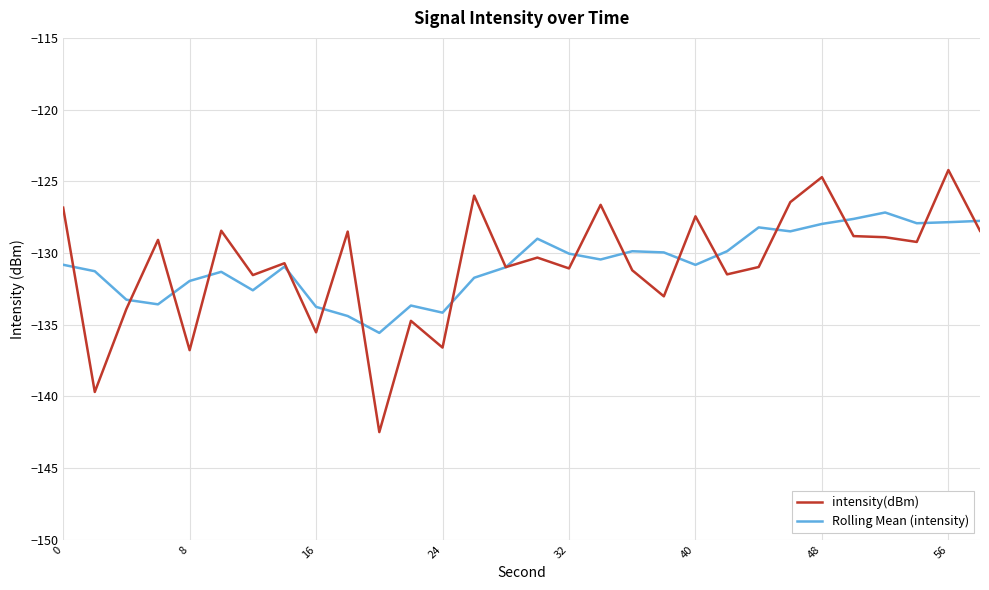

How many series are shown in this chart?

2